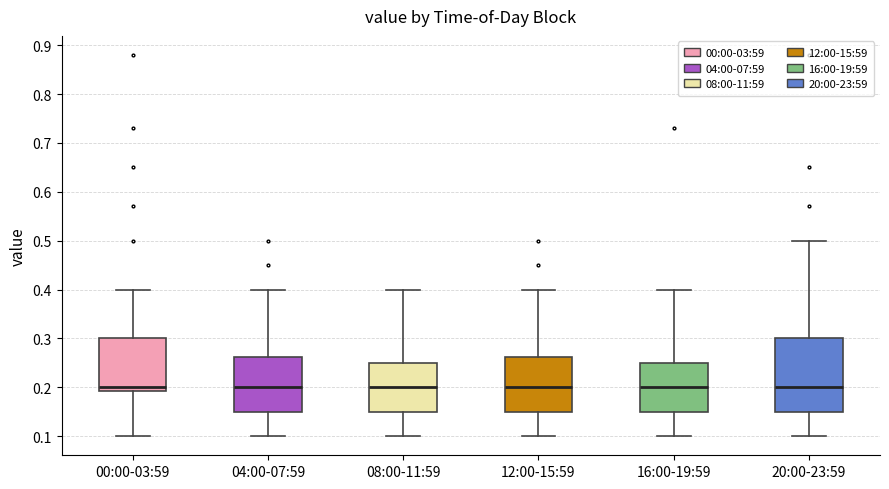

Reading left to right, transcribe this box plot: for each box, give where its median line is, the range the box spans, and where its two whiskers end, as read against the y-axis. The values are not printed on the chart, so give them approximately, as read against the axis.

00:00-03:59: median 0.20, box 0.19 to 0.30, whiskers 0.10 to 0.40
04:00-07:59: median 0.20, box 0.15 to 0.26, whiskers 0.10 to 0.40
08:00-11:59: median 0.20, box 0.15 to 0.25, whiskers 0.10 to 0.40
12:00-15:59: median 0.20, box 0.15 to 0.26, whiskers 0.10 to 0.40
16:00-19:59: median 0.20, box 0.15 to 0.25, whiskers 0.10 to 0.40
20:00-23:59: median 0.20, box 0.15 to 0.30, whiskers 0.10 to 0.50